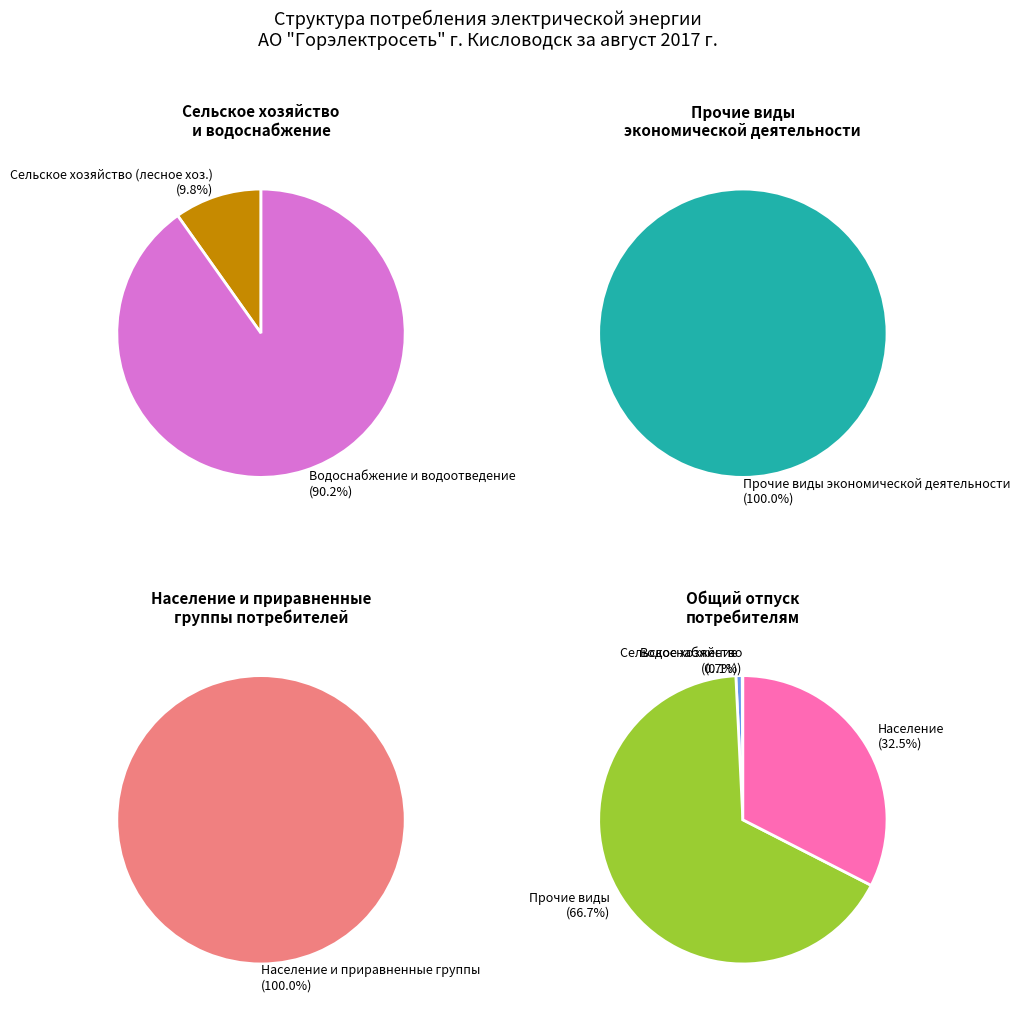

Which slice is the largest?

Прочие виды